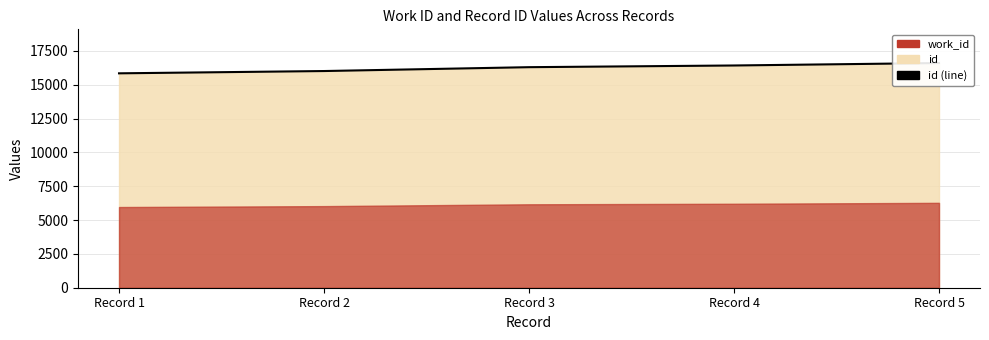

Rank the categories by value from highest to lowest.

Record 5, Record 4, Record 3, Record 2, Record 1